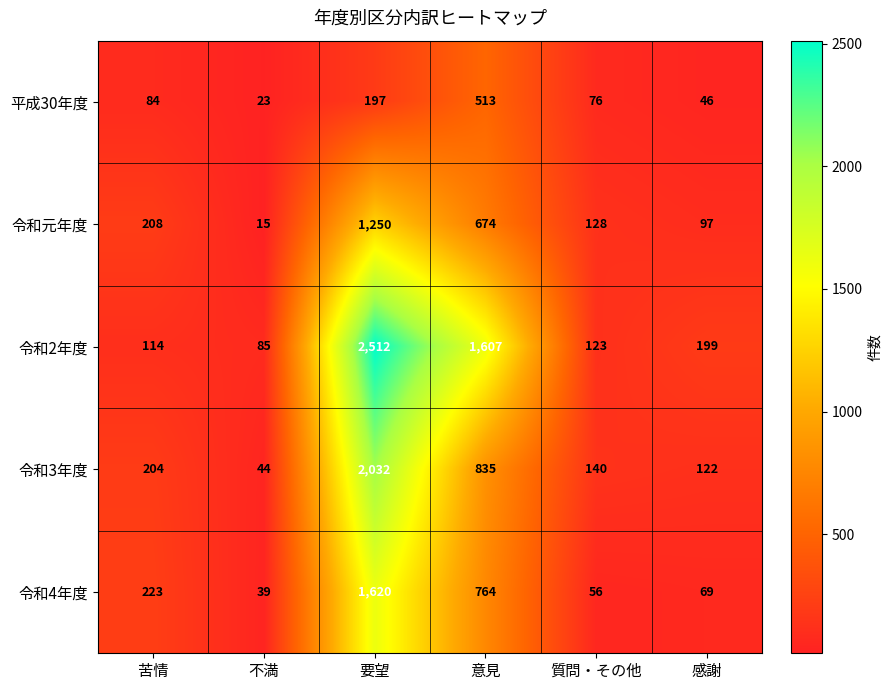

Reading left to right, what are all the values shown in this chart?

平成30年度: 84	23	197	513	76	46
令和元年度: 208	15	1250	674	128	97
令和2年度: 114	85	2512	1607	123	199
令和3年度: 204	44	2032	835	140	122
令和4年度: 223	39	1620	764	56	69